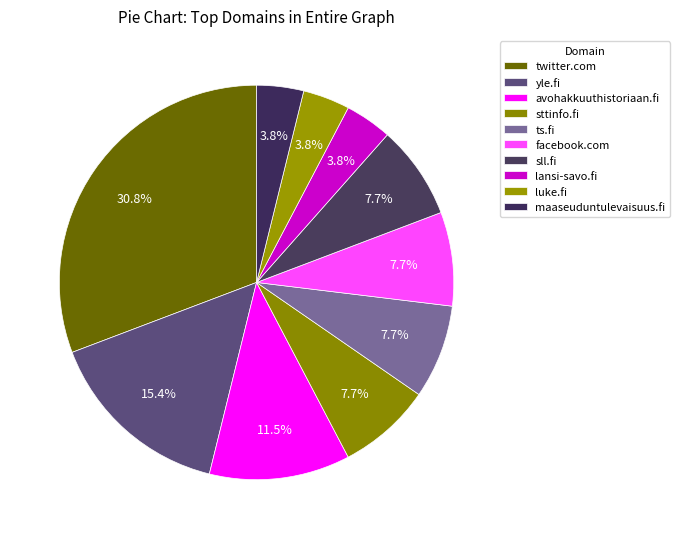

To the nearest percent, what portion does luke.fi represent?

4%